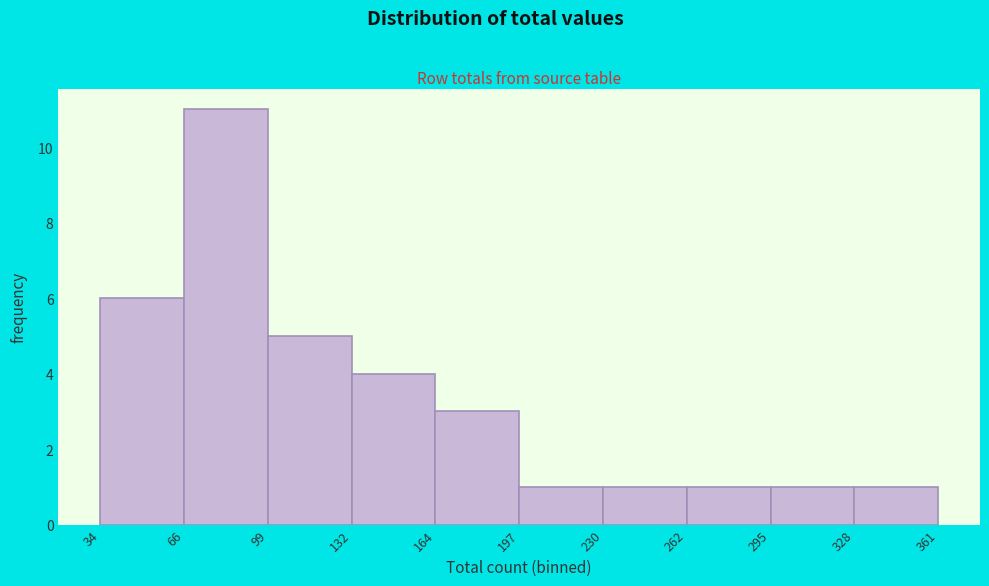

What is the height of the bar covering 197 to 230 on the x-axis? The values are not printed on the chart, so give them approximately, as read against the axis.

1